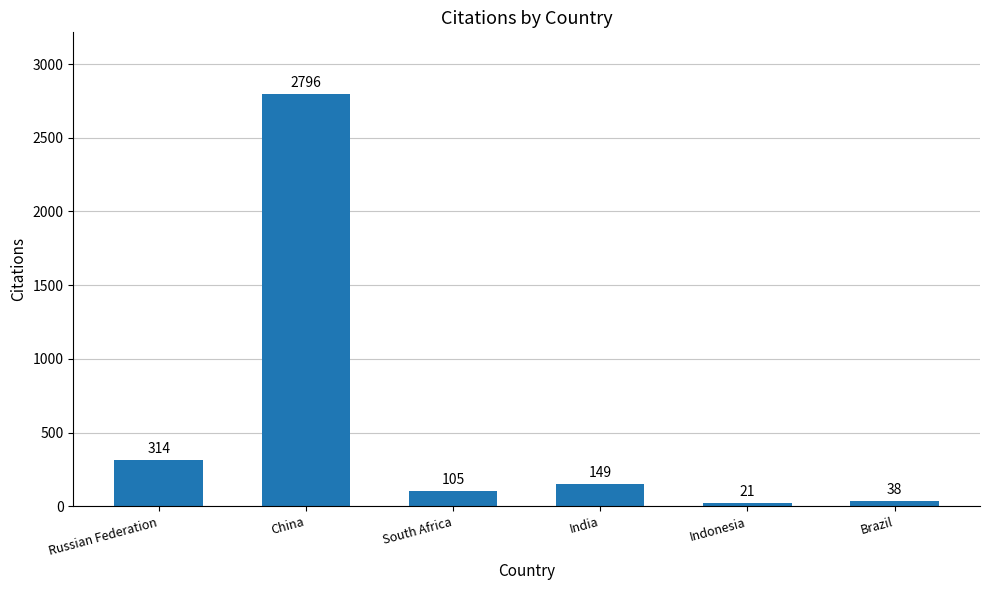

Which category has the highest value across all series?

China